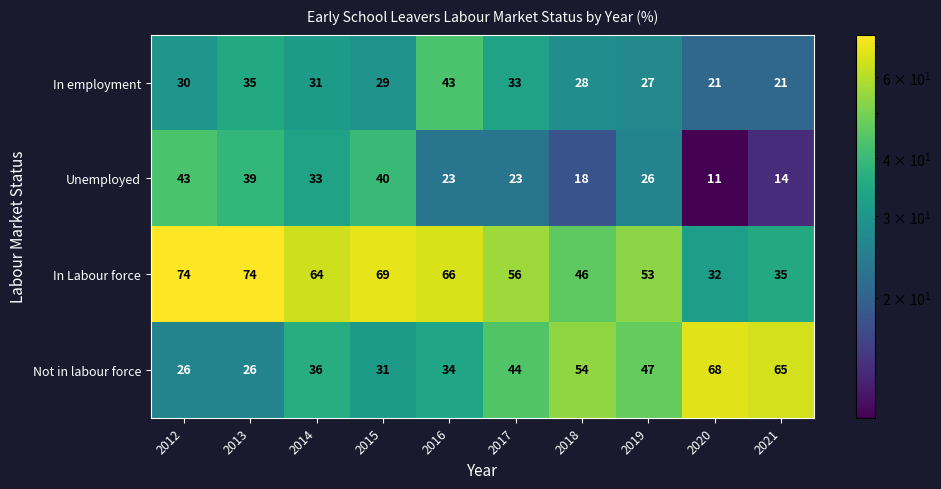

What is the sum of the Unemployed values at 2020 and 2017?

34